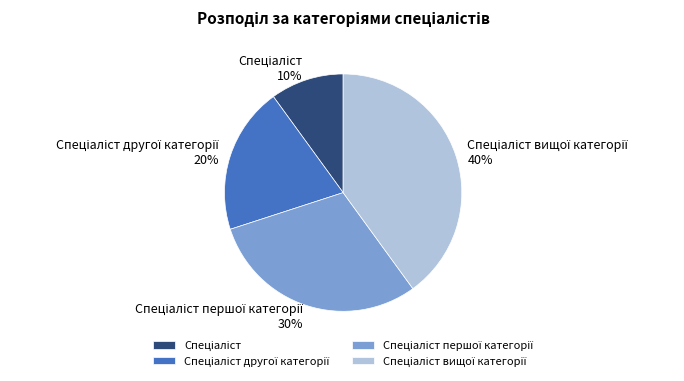

Does any single category account for the majority?

No